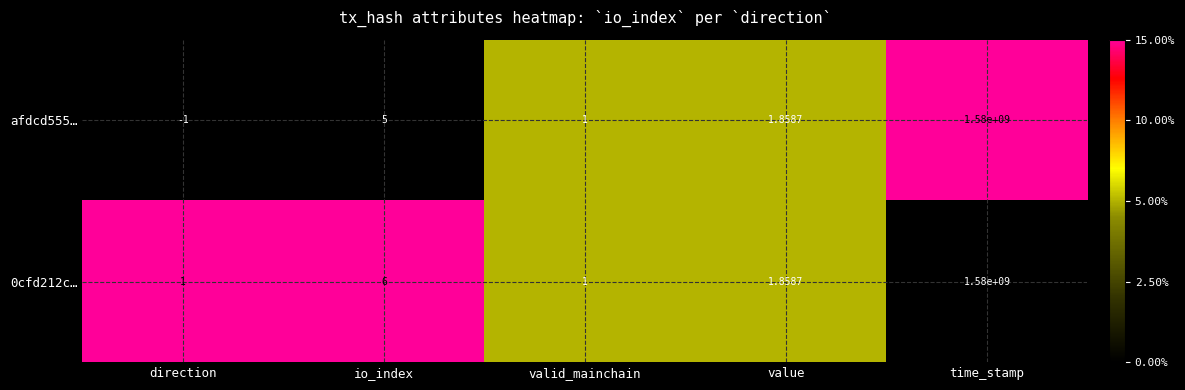

Which series has the largest range (max minus min)?

afdcd555…